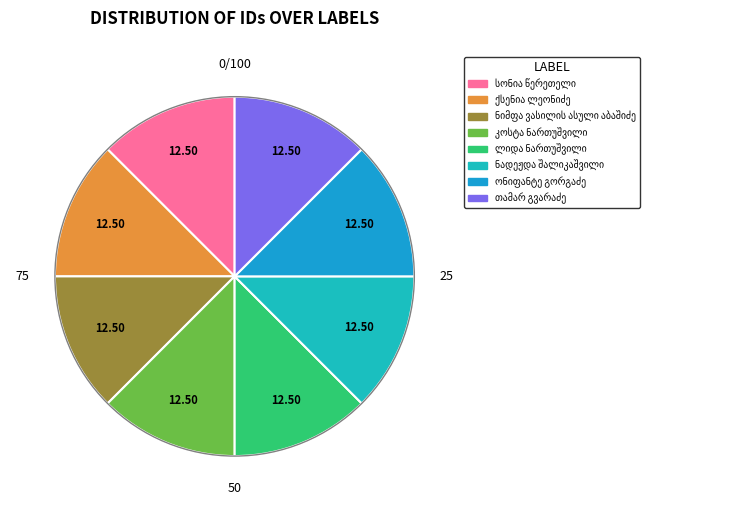

Count the number of slices in the pie.

8